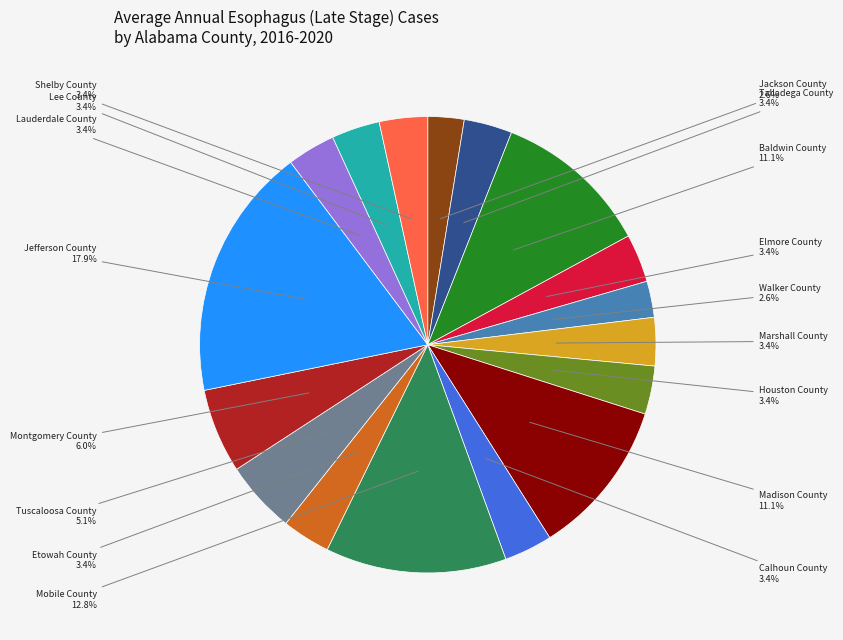

True or false: Montgomery County accounts for 6% of the total.

True